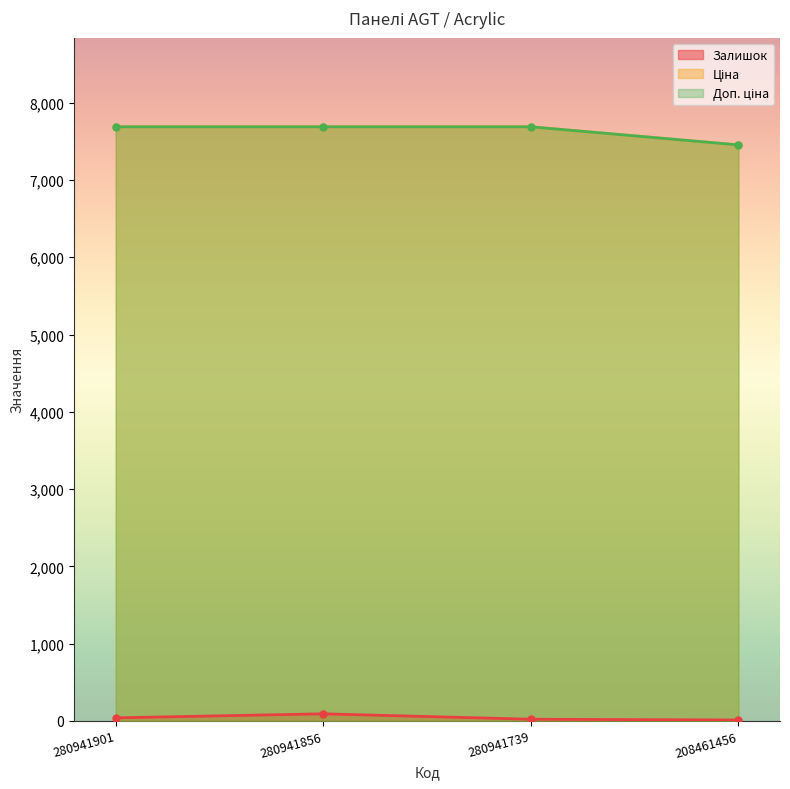

Which series changed the most between 280941901 and 280941739?

Залишок